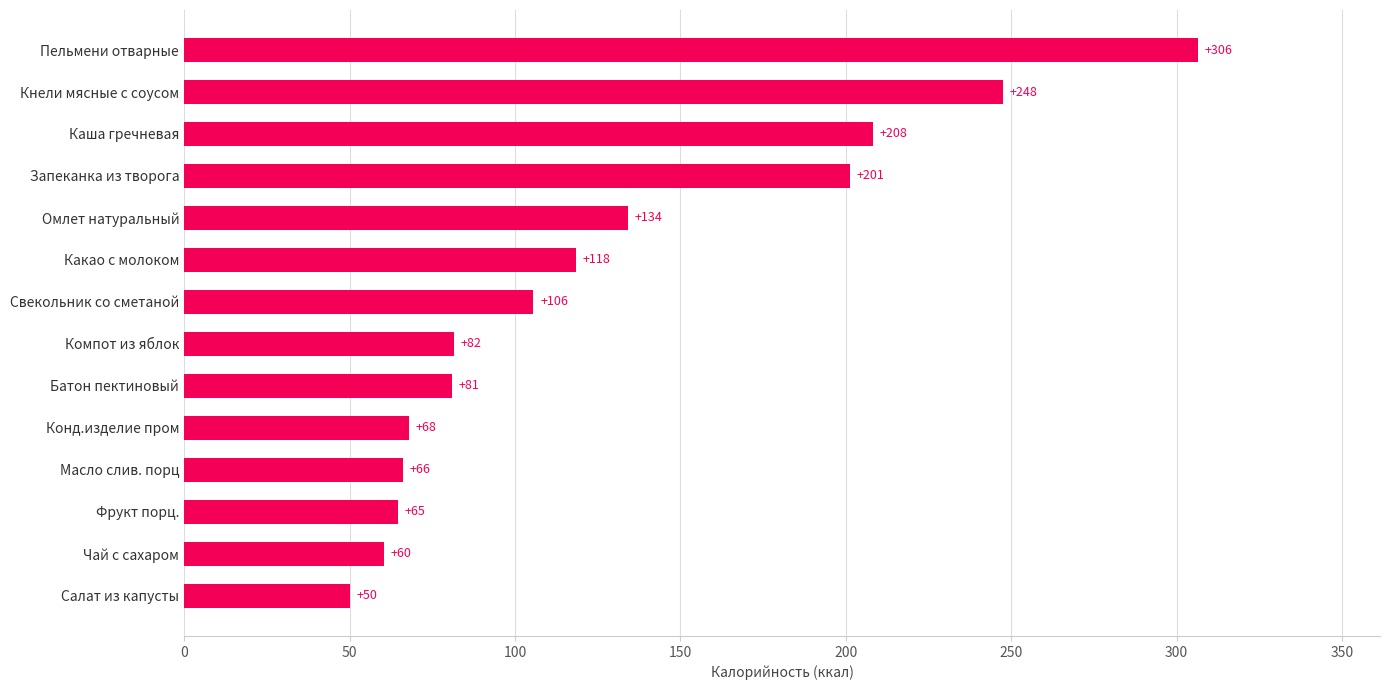

Rank the categories by value from lowest to highest.

Салат из капусты, Чай с сахаром, Фрукт порц., Масло слив. порц, Конд.изделие пром, Батон пектиновый, Компот из яблок, Свекольник со сметаной, Какао с молоком, Омлет натуральный, Запеканка из творога, Каша гречневая, Кнели мясные с соусом, Пельмени отварные